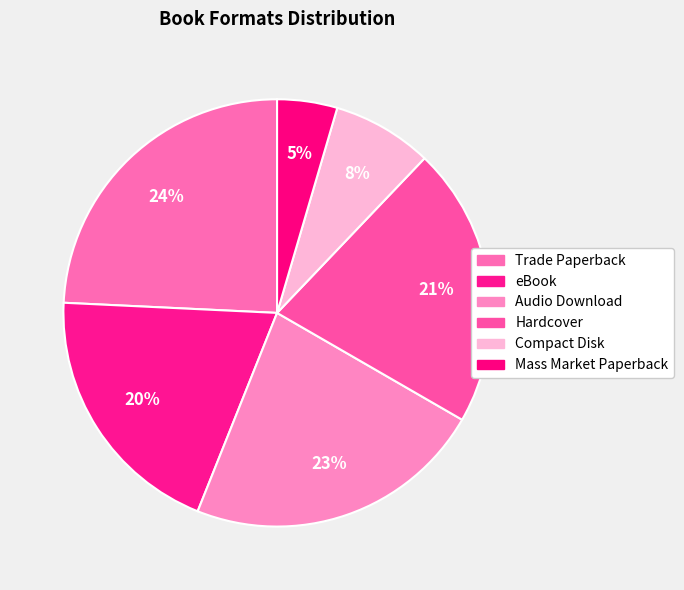

To the nearest percent, what percentage of the pie is Compact Disk?

8%